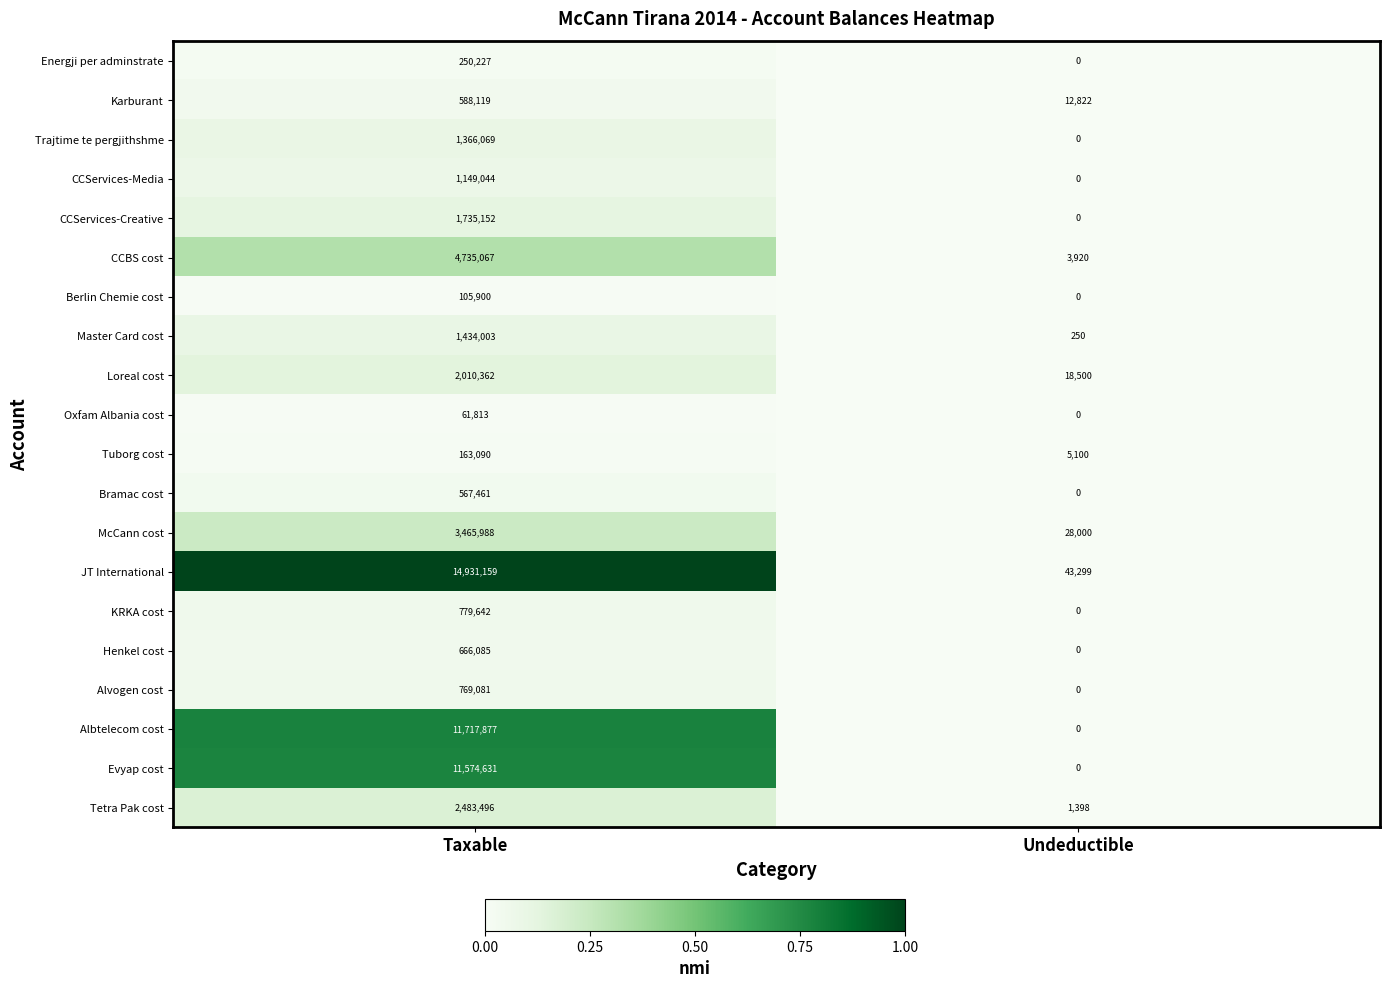

What is the difference between the maximum and minimum values in the Karburant series?

575297